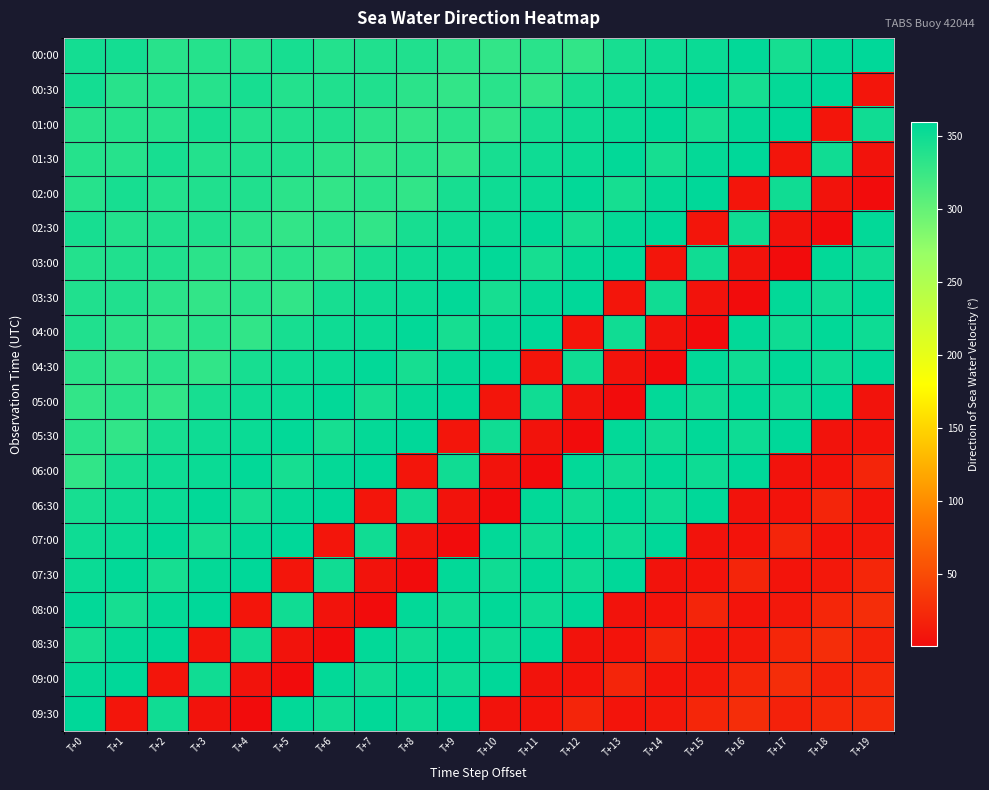

Reading right to left, extract all data points from this chart.

00:00: T+19=359.2	T+18=356.0	T+17=345.2	T+16=357.2	T+15=352.8	T+14=350.1	T+13=345.2	T+12=329.9	T+11=334.6	T+10=329.6	T+9=333.8	T+8=339.8	T+7=339.6	T+6=337.7	T+5=344.6	T+4=336.8	T+3=337.0	T+2=334.9	T+1=346.8	T+0=347.3
00:30: T+19=7.7	T+18=359.2	T+17=356.0	T+16=345.2	T+15=357.2	T+14=352.8	T+13=350.1	T+12=345.2	T+11=329.9	T+10=334.6	T+9=329.6	T+8=333.8	T+7=339.8	T+6=339.6	T+5=337.7	T+4=344.6	T+3=336.8	T+2=337.0	T+1=334.9	T+0=346.8
01:00: T+19=348.8	T+18=7.7	T+17=359.2	T+16=356.0	T+15=345.2	T+14=357.2	T+13=352.8	T+12=350.1	T+11=345.2	T+10=329.9	T+9=334.6	T+8=329.6	T+7=333.8	T+6=339.8	T+5=339.6	T+4=337.7	T+3=344.6	T+2=336.8	T+1=337.0	T+0=334.9
01:30: T+19=5.3	T+18=348.8	T+17=7.7	T+16=359.2	T+15=356.0	T+14=345.2	T+13=357.2	T+12=352.8	T+11=350.1	T+10=345.2	T+9=329.9	T+8=334.6	T+7=329.6	T+6=333.8	T+5=339.8	T+4=339.6	T+3=337.7	T+2=344.6	T+1=336.8	T+0=337.0
02:00: T+19=0.4	T+18=5.3	T+17=348.8	T+16=7.7	T+15=359.2	T+14=356.0	T+13=345.2	T+12=357.2	T+11=352.8	T+10=350.1	T+9=345.2	T+8=329.9	T+7=334.6	T+6=329.6	T+5=333.8	T+4=339.8	T+3=339.6	T+2=337.7	T+1=344.6	T+0=336.8
02:30: T+19=357.2	T+18=0.4	T+17=5.3	T+16=348.8	T+15=7.7	T+14=359.2	T+13=356.0	T+12=345.2	T+11=357.2	T+10=352.8	T+9=350.1	T+8=345.2	T+7=329.9	T+6=334.6	T+5=329.6	T+4=333.8	T+3=339.8	T+2=339.6	T+1=337.7	T+0=344.6
03:00: T+19=349.6	T+18=357.2	T+17=0.4	T+16=5.3	T+15=348.8	T+14=7.7	T+13=359.2	T+12=356.0	T+11=345.2	T+10=357.2	T+9=352.8	T+8=350.1	T+7=345.2	T+6=329.9	T+5=334.6	T+4=329.6	T+3=333.8	T+2=339.8	T+1=339.6	T+0=337.7
03:30: T+19=358.1	T+18=349.6	T+17=357.2	T+16=0.4	T+15=5.3	T+14=348.8	T+13=7.7	T+12=359.2	T+11=356.0	T+10=345.2	T+9=357.2	T+8=352.8	T+7=350.1	T+6=345.2	T+5=329.9	T+4=334.6	T+3=329.6	T+2=333.8	T+1=339.8	T+0=339.6
04:00: T+19=351.4	T+18=358.1	T+17=349.6	T+16=357.2	T+15=0.4	T+14=5.3	T+13=348.8	T+12=7.7	T+11=359.2	T+10=356.0	T+9=345.2	T+8=357.2	T+7=352.8	T+6=350.1	T+5=345.2	T+4=329.9	T+3=334.6	T+2=329.6	T+1=333.8	T+0=339.8
04:30: T+19=358.8	T+18=351.4	T+17=358.1	T+16=349.6	T+15=357.2	T+14=0.4	T+13=5.3	T+12=348.8	T+11=7.7	T+10=359.2	T+9=356.0	T+8=345.2	T+7=357.2	T+6=352.8	T+5=350.1	T+4=345.2	T+3=329.9	T+2=334.6	T+1=329.6	T+0=333.8
05:00: T+19=5.9	T+18=358.8	T+17=351.4	T+16=358.1	T+15=349.6	T+14=357.2	T+13=0.4	T+12=5.3	T+11=348.8	T+10=7.7	T+9=359.2	T+8=356.0	T+7=345.2	T+6=357.2	T+5=352.8	T+4=350.1	T+3=345.2	T+2=329.9	T+1=334.6	T+0=329.6
05:30: T+19=6.2	T+18=5.9	T+17=358.8	T+16=351.4	T+15=358.1	T+14=349.6	T+13=357.2	T+12=0.4	T+11=5.3	T+10=348.8	T+9=7.7	T+8=359.2	T+7=356.0	T+6=345.2	T+5=357.2	T+4=352.8	T+3=350.1	T+2=345.2	T+1=329.9	T+0=334.6
06:00: T+19=19.6	T+18=6.2	T+17=5.9	T+16=358.8	T+15=351.4	T+14=358.1	T+13=349.6	T+12=357.2	T+11=0.4	T+10=5.3	T+9=348.8	T+8=7.7	T+7=359.2	T+6=356.0	T+5=345.2	T+4=357.2	T+3=352.8	T+2=350.1	T+1=345.2	T+0=329.9
06:30: T+19=7.0	T+18=19.6	T+17=6.2	T+16=5.9	T+15=358.8	T+14=351.4	T+13=358.1	T+12=349.6	T+11=357.2	T+10=0.4	T+9=5.3	T+8=348.8	T+7=7.7	T+6=359.2	T+5=356.0	T+4=345.2	T+3=357.2	T+2=352.8	T+1=350.1	T+0=345.2
07:00: T+19=9.9	T+18=7.0	T+17=19.6	T+16=6.2	T+15=5.9	T+14=358.8	T+13=351.4	T+12=358.1	T+11=349.6	T+10=357.2	T+9=0.4	T+8=5.3	T+7=348.8	T+6=7.7	T+5=359.2	T+4=356.0	T+3=345.2	T+2=357.2	T+1=352.8	T+0=350.1
07:30: T+19=20.7	T+18=9.9	T+17=7.0	T+16=19.6	T+15=6.2	T+14=5.9	T+13=358.8	T+12=351.4	T+11=358.1	T+10=349.6	T+9=357.2	T+8=0.4	T+7=5.3	T+6=348.8	T+5=7.7	T+4=359.2	T+3=356.0	T+2=345.2	T+1=357.2	T+0=352.8
08:00: T+19=26.7	T+18=20.7	T+17=9.9	T+16=7.0	T+15=19.6	T+14=6.2	T+13=5.9	T+12=358.8	T+11=351.4	T+10=358.1	T+9=349.6	T+8=357.2	T+7=0.4	T+6=5.3	T+5=348.8	T+4=7.7	T+3=359.2	T+2=356.0	T+1=345.2	T+0=357.2
08:30: T+19=16.5	T+18=26.7	T+17=20.7	T+16=9.9	T+15=7.0	T+14=19.6	T+13=6.2	T+12=5.9	T+11=358.8	T+10=351.4	T+9=358.1	T+8=349.6	T+7=357.2	T+6=0.4	T+5=5.3	T+4=348.8	T+3=7.7	T+2=359.2	T+1=356.0	T+0=345.2
09:00: T+19=22.7	T+18=16.5	T+17=26.7	T+16=20.7	T+15=9.9	T+14=7.0	T+13=19.6	T+12=6.2	T+11=5.9	T+10=358.8	T+9=351.4	T+8=358.1	T+7=349.6	T+6=357.2	T+5=0.4	T+4=5.3	T+3=348.8	T+2=7.7	T+1=359.2	T+0=356.0
09:30: T+19=23.9	T+18=22.7	T+17=16.5	T+16=26.7	T+15=20.7	T+14=9.9	T+13=7.0	T+12=19.6	T+11=6.2	T+10=5.9	T+9=358.8	T+8=351.4	T+7=358.1	T+6=349.6	T+5=357.2	T+4=0.4	T+3=5.3	T+2=348.8	T+1=7.7	T+0=359.2